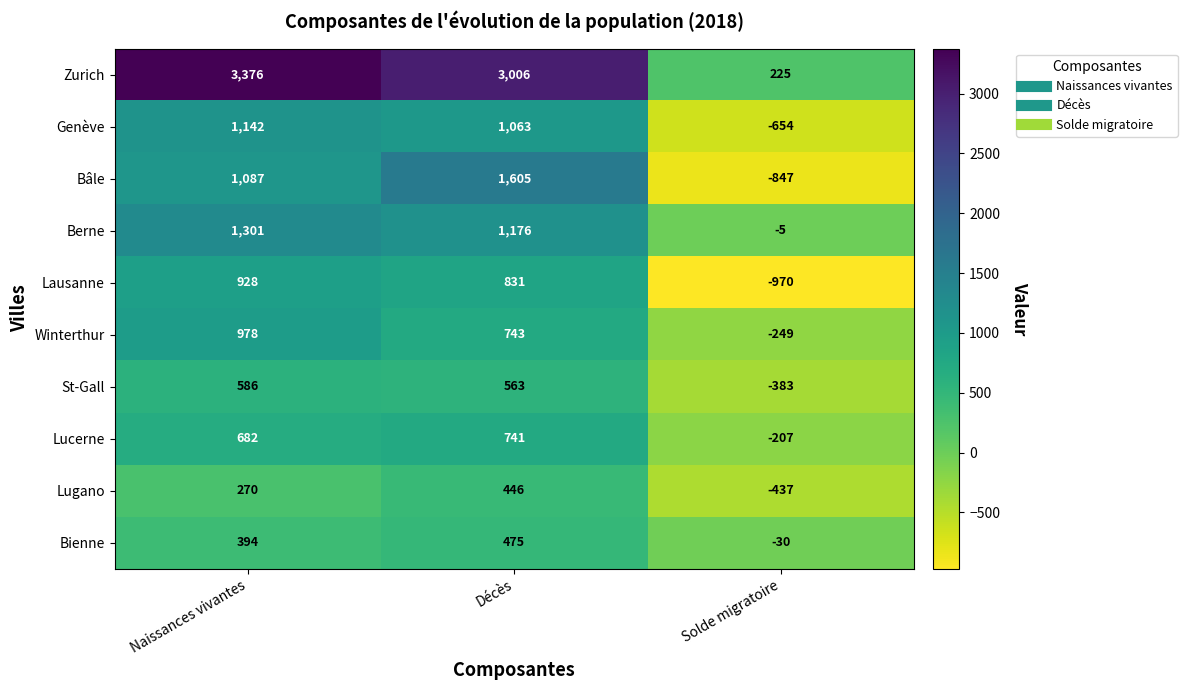

Which series changed the most between Décès and Solde migratoire?

Zurich